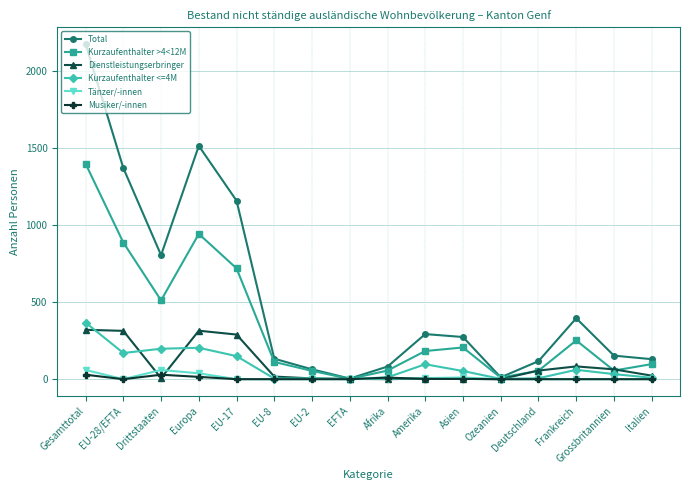

Which series has the largest total across all categories?

Total